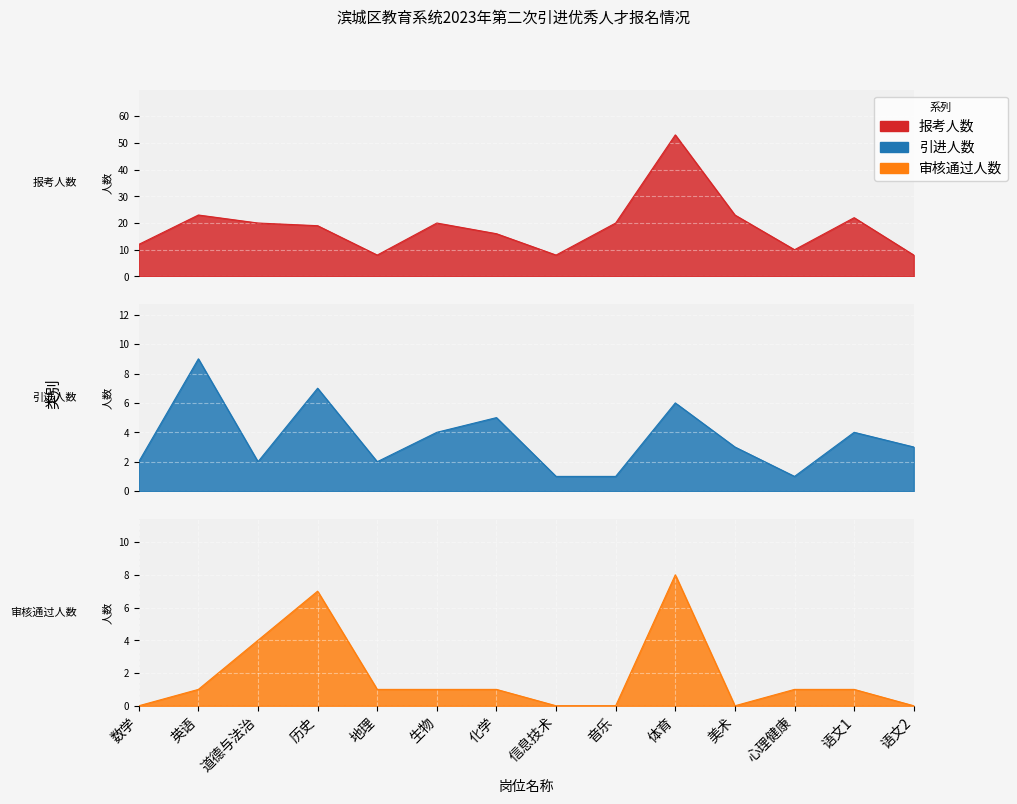

Read the 审核通过人数 value at 语文1.

1